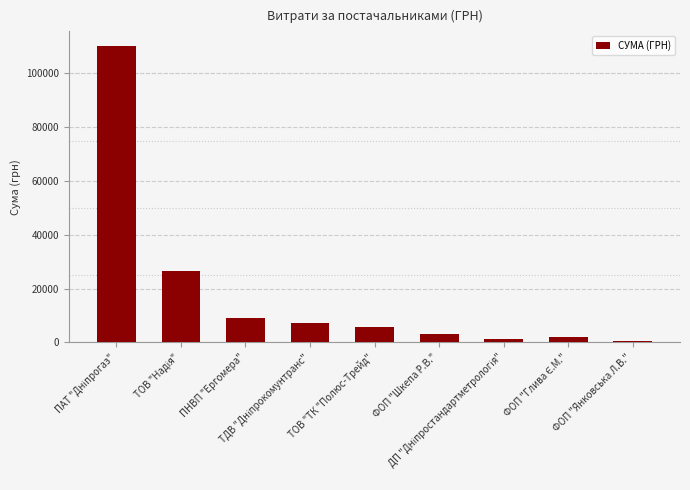

What is the label of the 3rd bar from the left?

ПНВП "Ергомера"